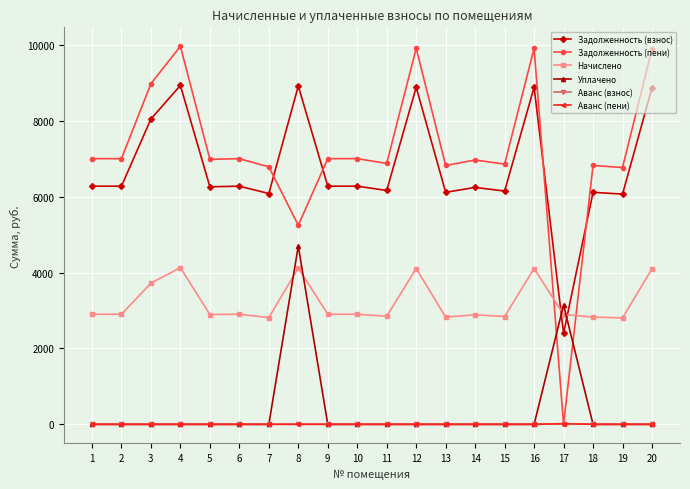

What is the value of the Задолженность (пени) point at the 3rd from the left?

8976.0